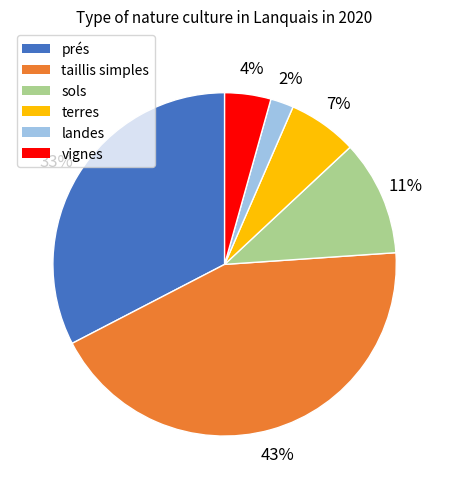

Count the number of slices in the pie.

6